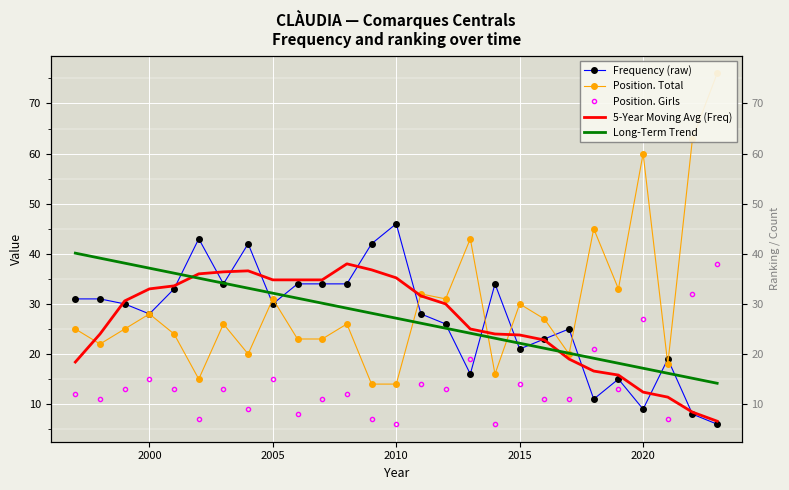

Reading left to right, what are all the values shown in this chart?

Frequency (raw): 31.0	31.0	30.0	28.0	33.0	43.0	34.0	42.0	30.0	34.0	34.0	34.0	42.0	46.0	28.0	26.0	16.0	34.0	21.0	23.0	25.0	11.0	15.0	9.0	19.0	8.0	6.0
Position. Total: 25.0	22.0	25.0	28.0	24.0	15.0	26.0	20.0	31.0	23.0	23.0	26.0	14.0	14.0	32.0	31.0	43.0	16.0	30.0	27.0	20.0	45.0	33.0	60.0	18.0	63.0	76.0
Position. Girls: 12.0	11.0	13.0	15.0	13.0	7.0	13.0	9.0	15.0	8.0	11.0	12.0	7.0	6.0	14.0	13.0	19.0	6.0	14.0	11.0	11.0	21.0	13.0	27.0	7.0	32.0	38.0
5-Year Moving Avg (Freq): 18.4	24.0	30.6	33.0	33.6	36.0	36.4	36.6	34.8	34.8	34.8	38.0	36.8	35.2	31.6	30.0	25.0	24.0	23.8	22.8	19.0	16.6	15.8	12.4	11.4	8.4	6.6
Long-Term Trend: 40.1	39.1	38.1	37.1	36.1	35.1	34.1	33.1	32.1	31.1	30.1	29.1	28.1	27.1	26.1	25.2	24.2	23.2	22.2	21.2	20.2	19.2	18.2	17.2	16.2	15.2	14.2